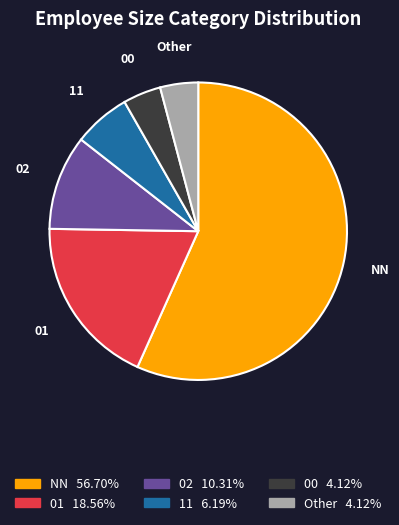

Is the sum of 01 and 00 greater than half?

No